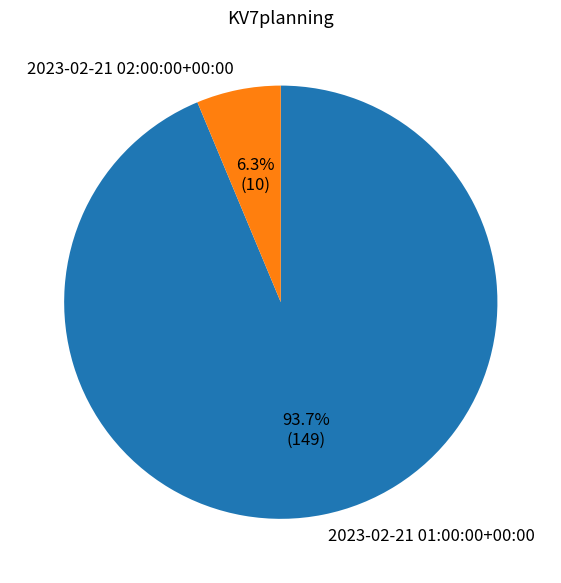

Which category has the biggest portion of the pie?

2023-02-21 01:00:00+00:00